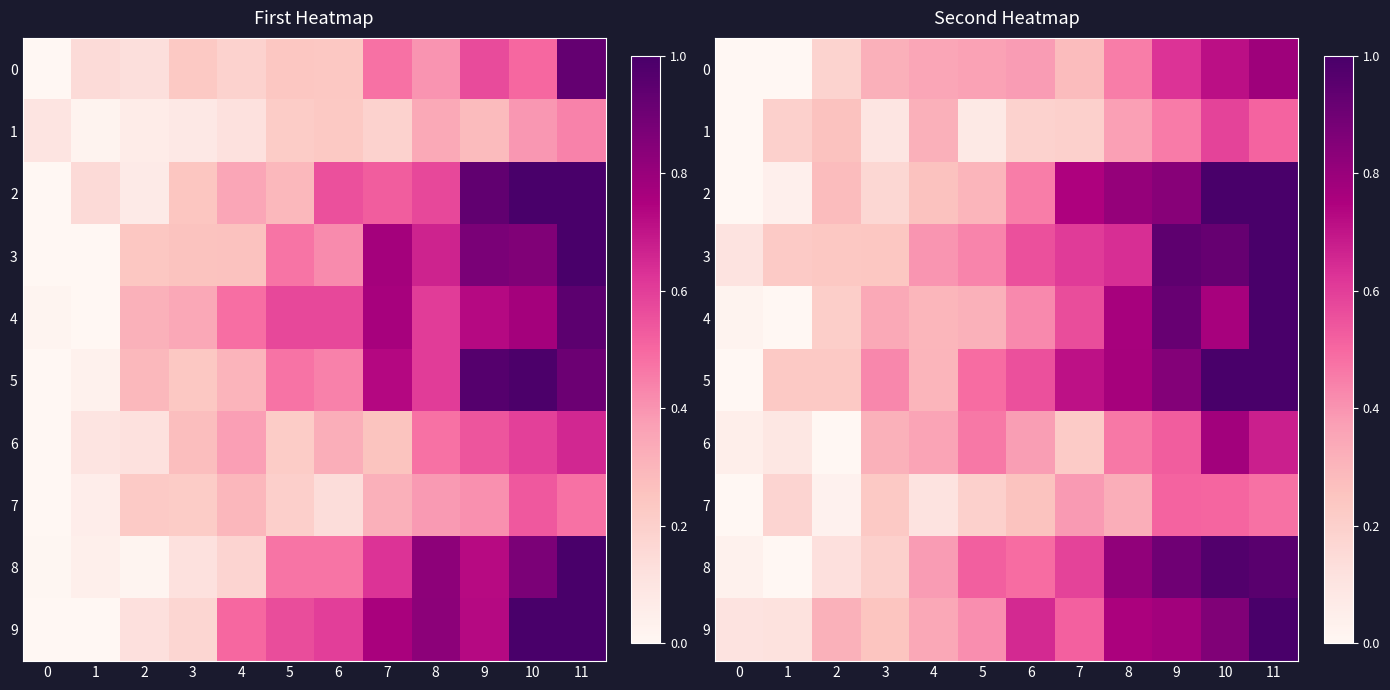

What is the total value across all series at 2?

1.9